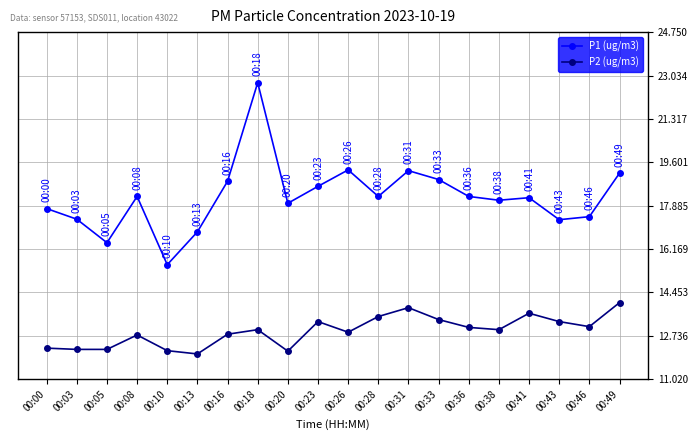

What is the approximate value of P2 (ug/m3) at 00:23?

13.3